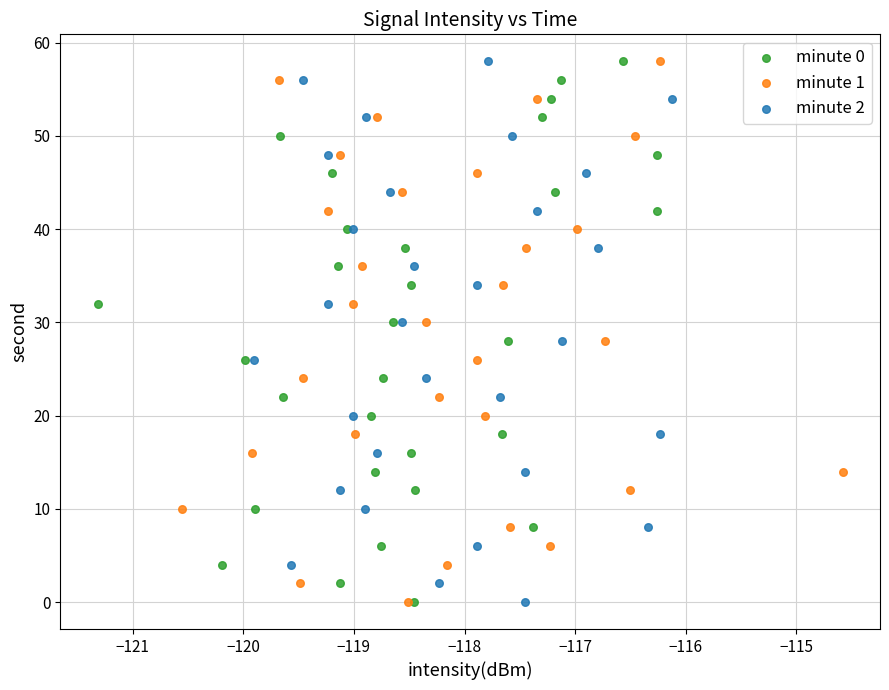

What are all the series names shown in the legend?

minute 0, minute 1, minute 2